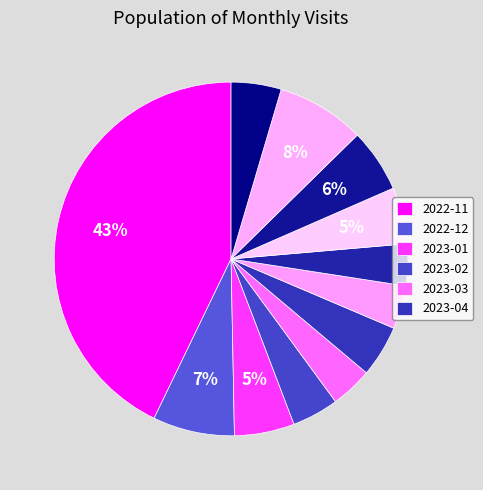

Count the number of slices in the pie.

12